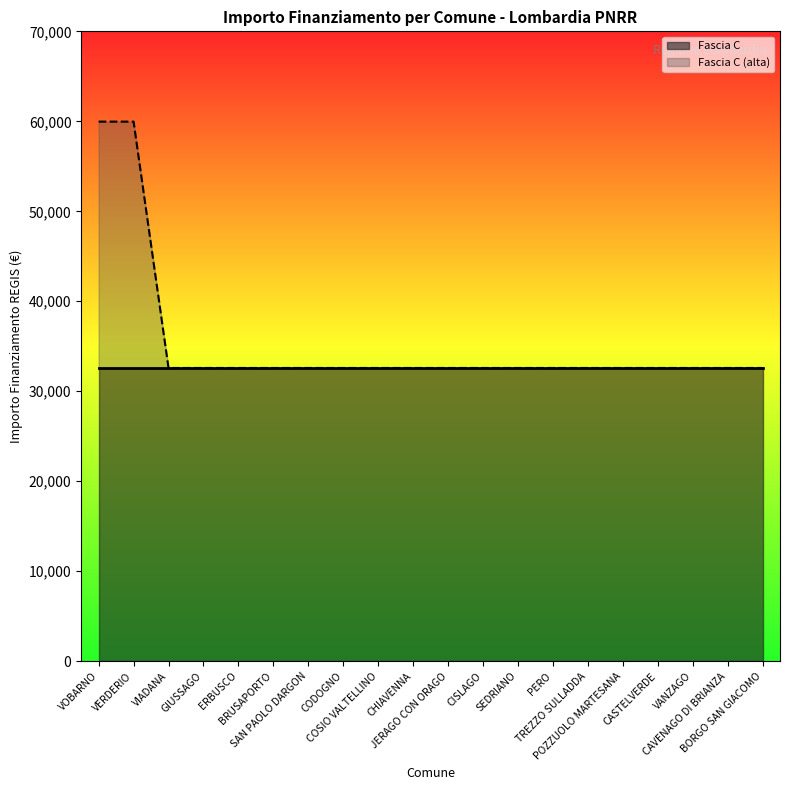

What is the difference between the maximum and second lowest values?

27377